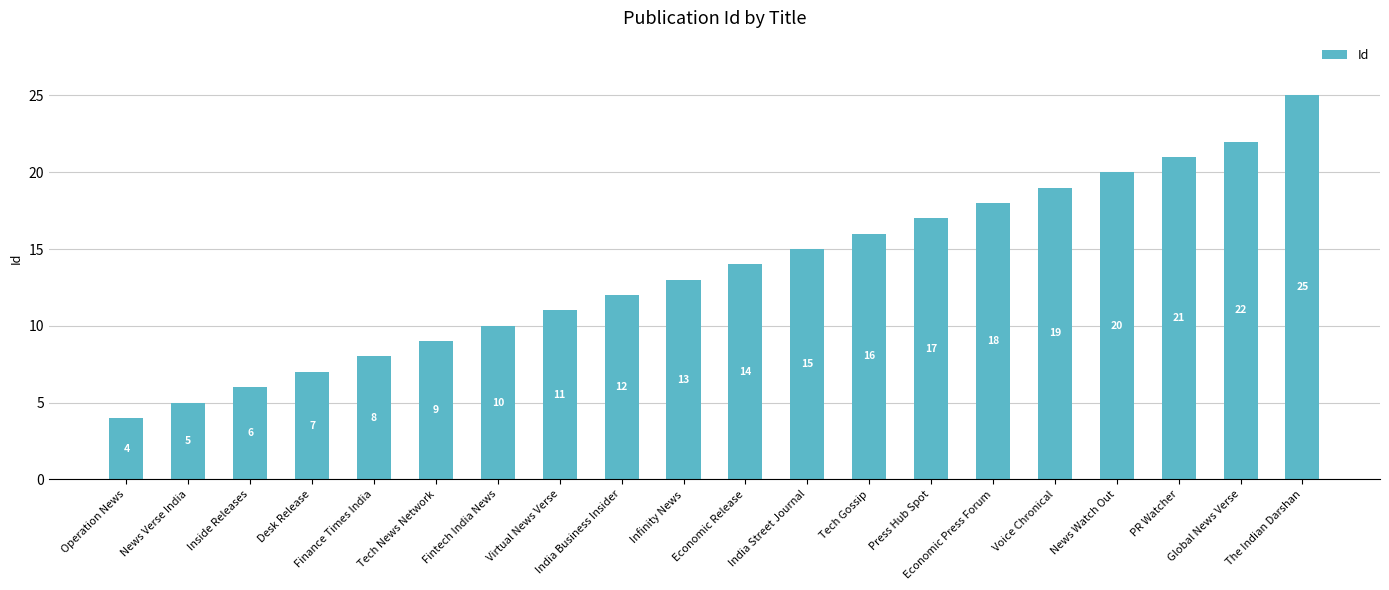

What is the label of the 17th bar from the right?

Desk Release